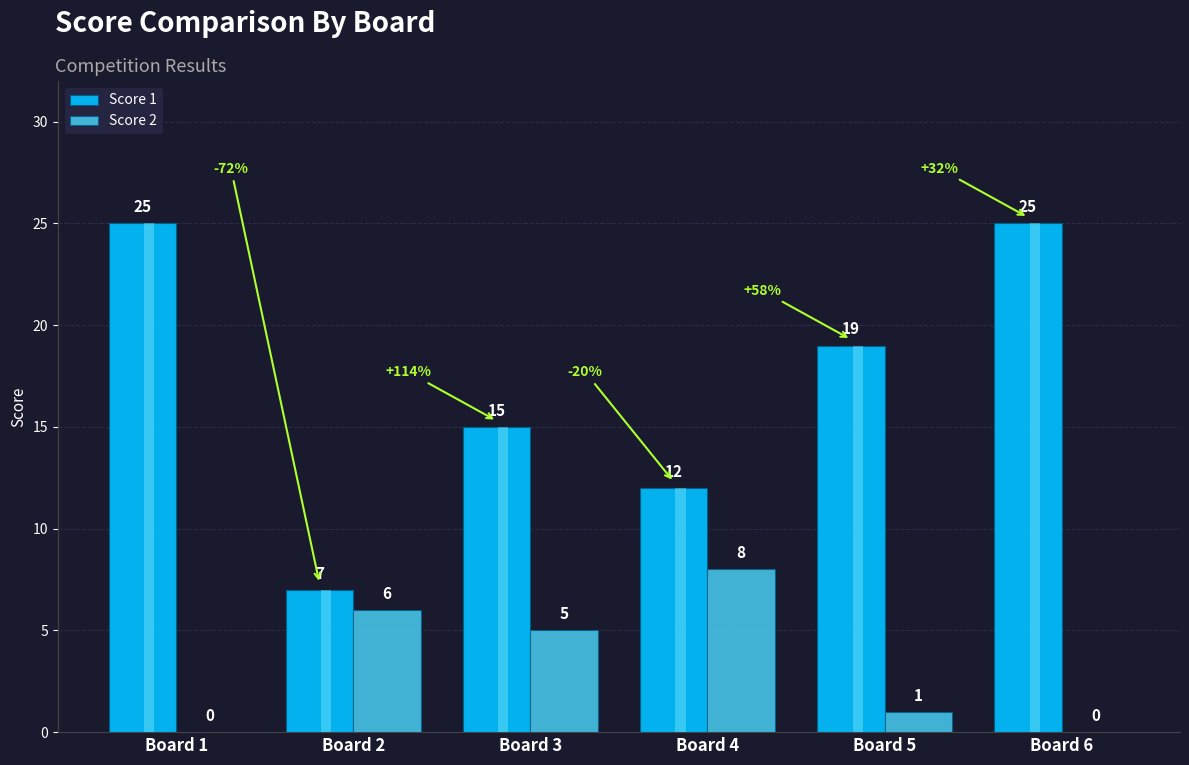

At Board 5, list the series in order from smallest to largest.

Score 2, Score 1